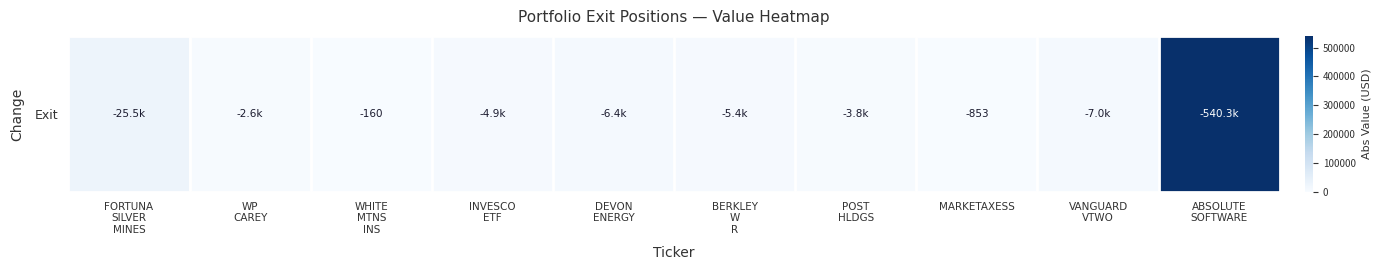

Reading left to right, list all the values displayed in this chart.

FORTUNA
SILVER
MINES=25500	WP
CAREY=2635	WHITE
MTNS
INS=160	INVESCO
ETF=4855	DEVON
ENERGY=6425	BERKLEY
W
R=5410	POST
HLDGS=3785	MARKETAXESS=853	VANGUARD
VTWO=7000	ABSOLUTE
SOFTWARE=540285